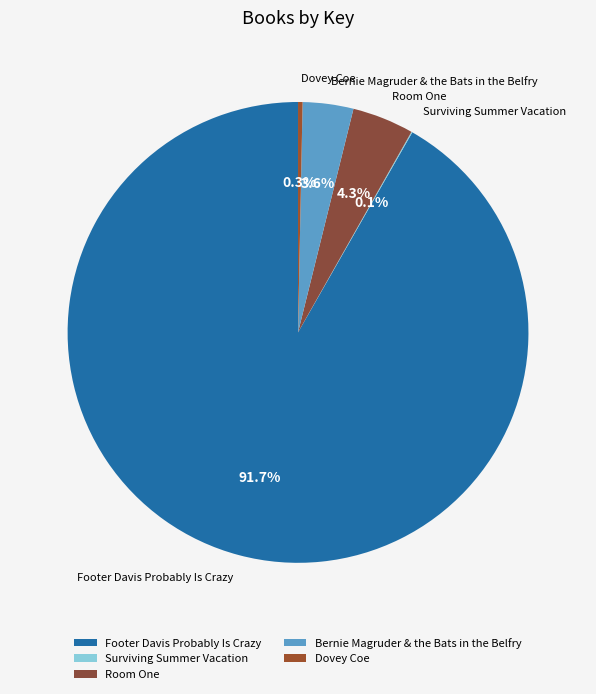

How much of the chart is everything except Dovey Coe?

99.7%